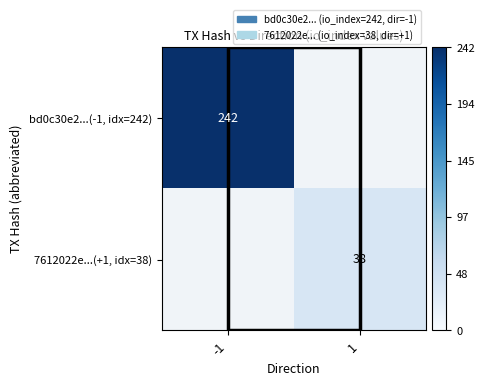

Which has a higher value, 1 or -1?

-1